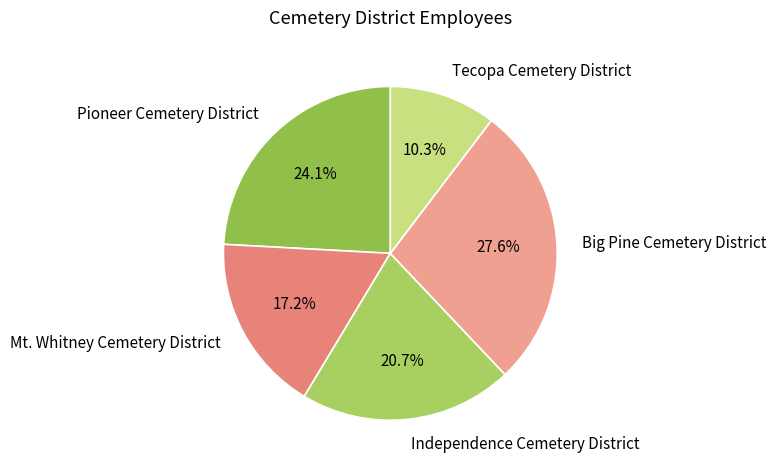

Which slice is the smallest?

Tecopa Cemetery District